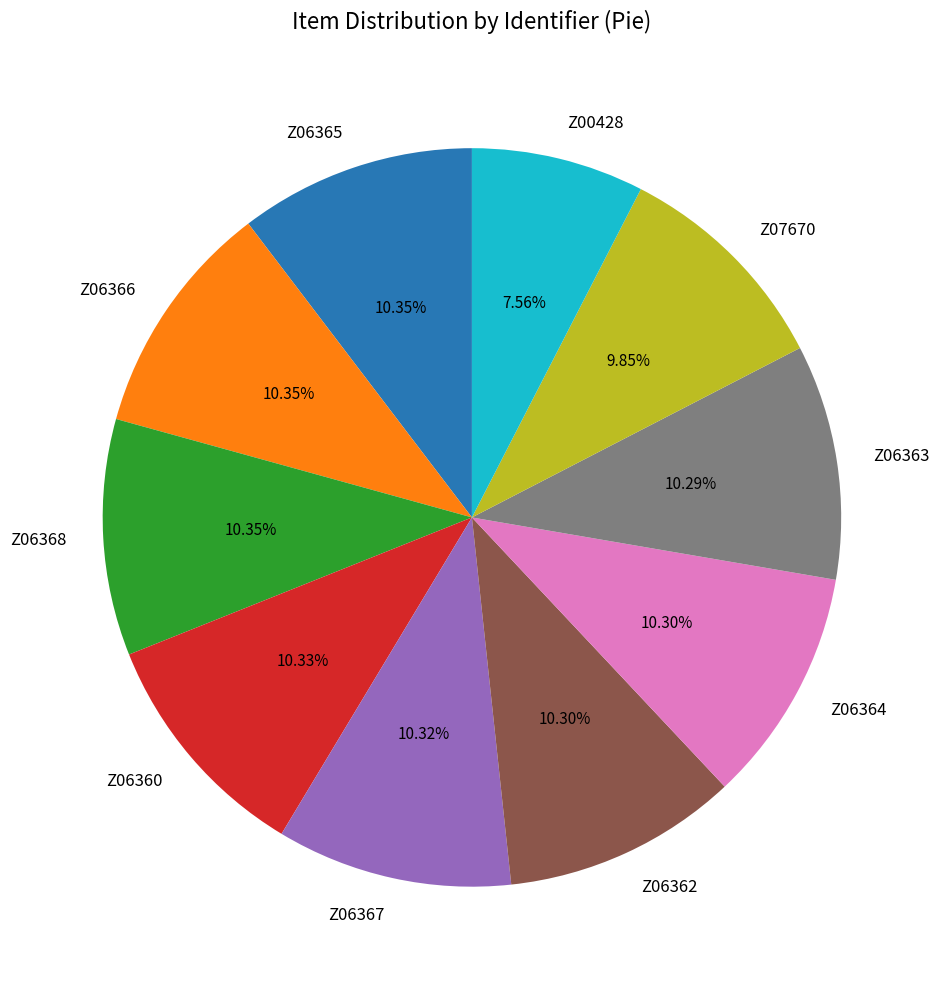

Approximately how many times larger is the value at Z06363 compared to Z06366?

1.0